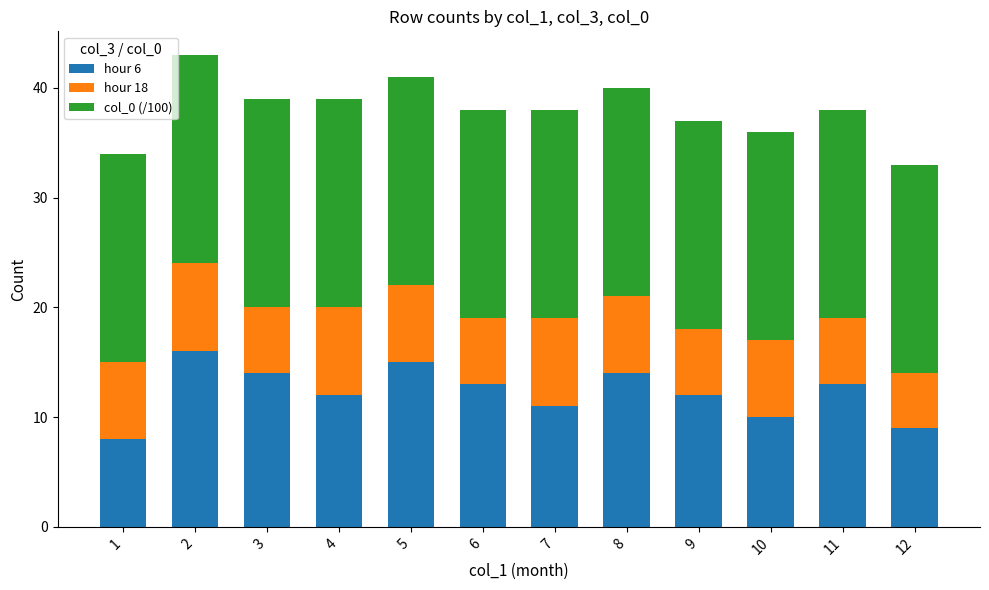

What is the total value across all series at 2?

43